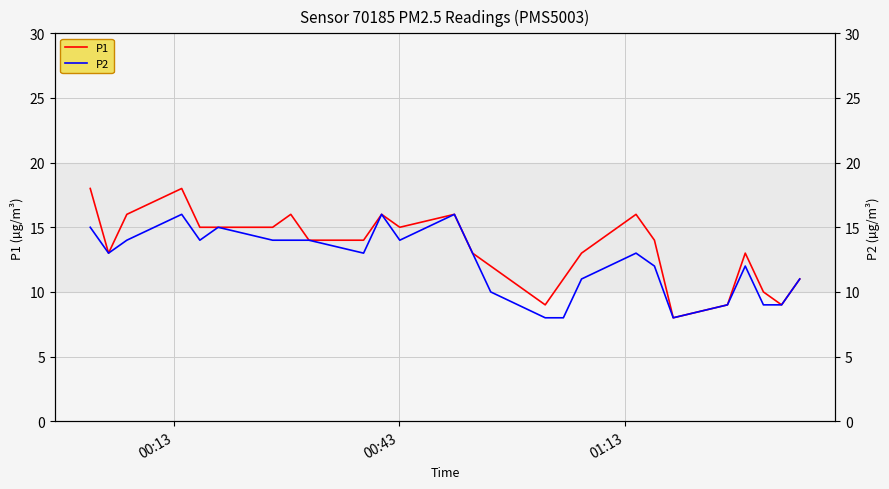

True or false: P1 and P2 cross at least once.

False